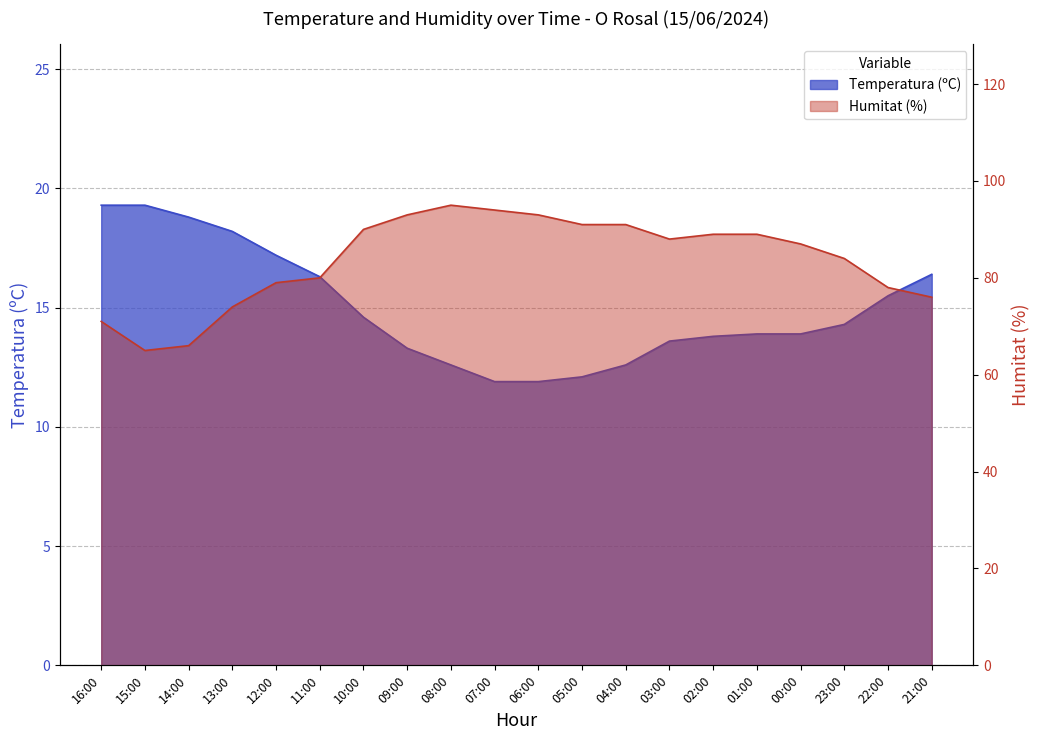

Where is Humitat (%) nearest to the value 80?

11:00